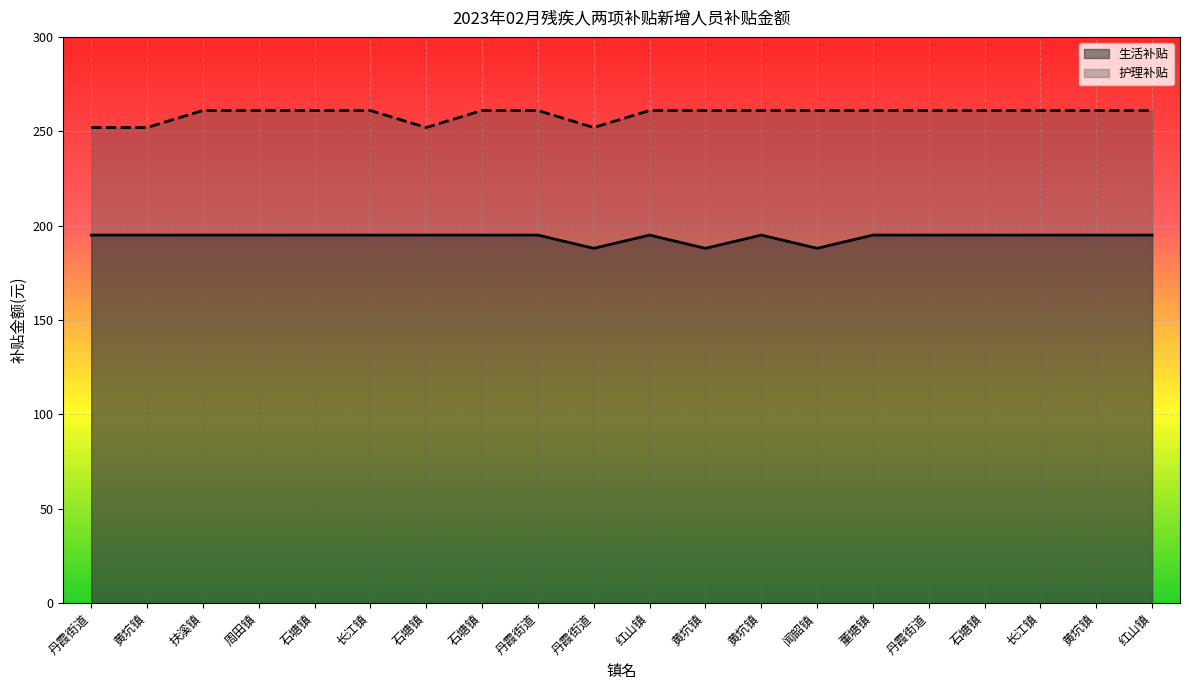

True or false: 护理补贴 and 生活补贴 intersect in this chart.

False